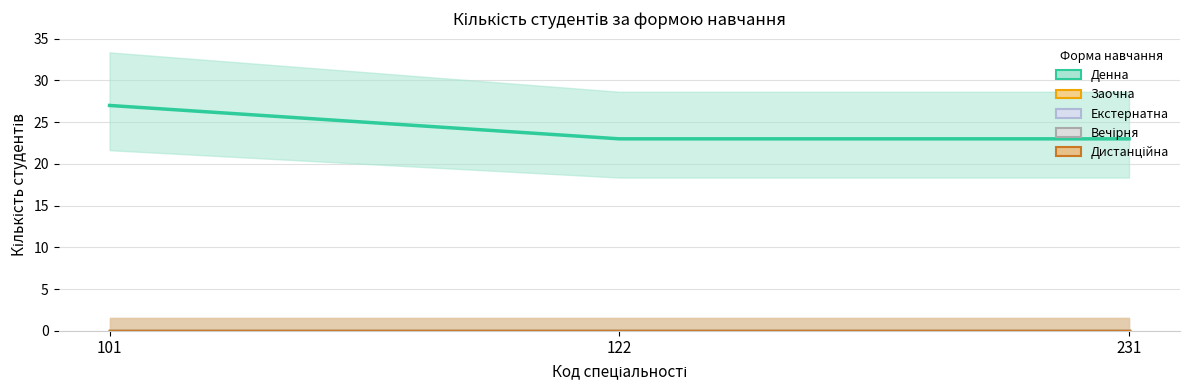

How many categories are shown in the chart?

3